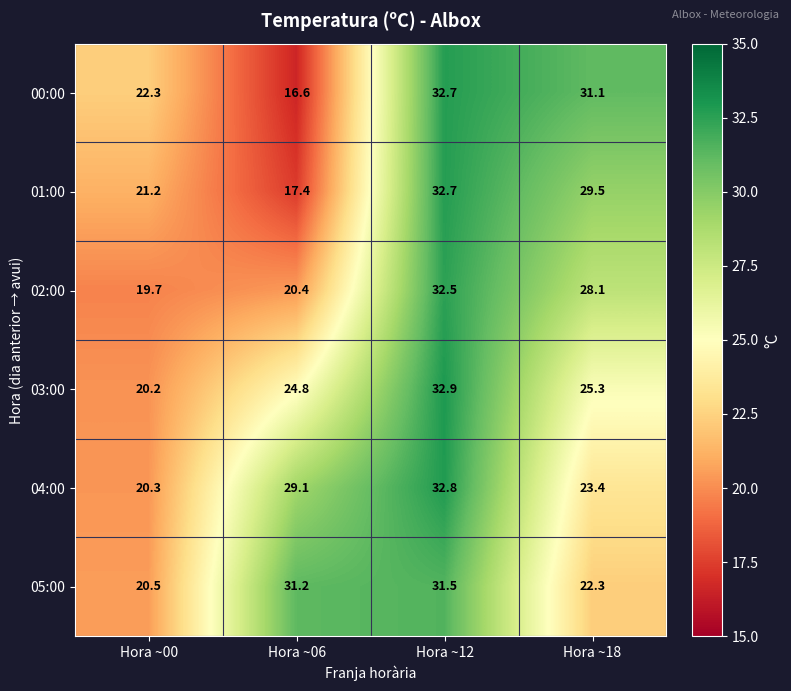

Reading left to right, extract all data points from this chart.

00:00: 22.3	16.6	32.7	31.1
01:00: 21.2	17.4	32.7	29.5
02:00: 19.7	20.4	32.5	28.1
03:00: 20.2	24.8	32.9	25.3
04:00: 20.3	29.1	32.8	23.4
05:00: 20.5	31.2	31.5	22.3